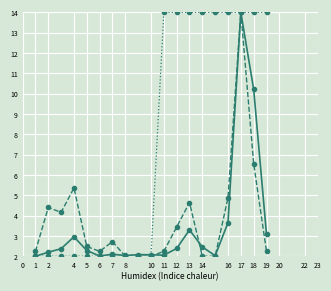

How many data points does each series have?

19